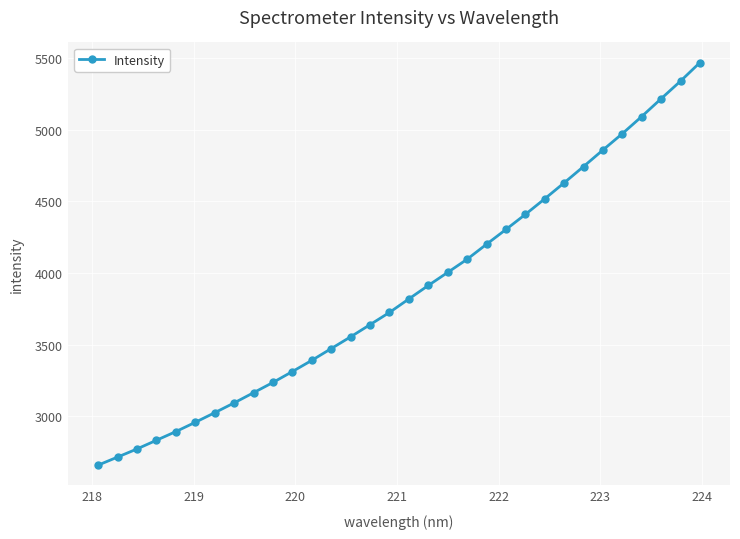

What is the greatest value displayed?

5467.1